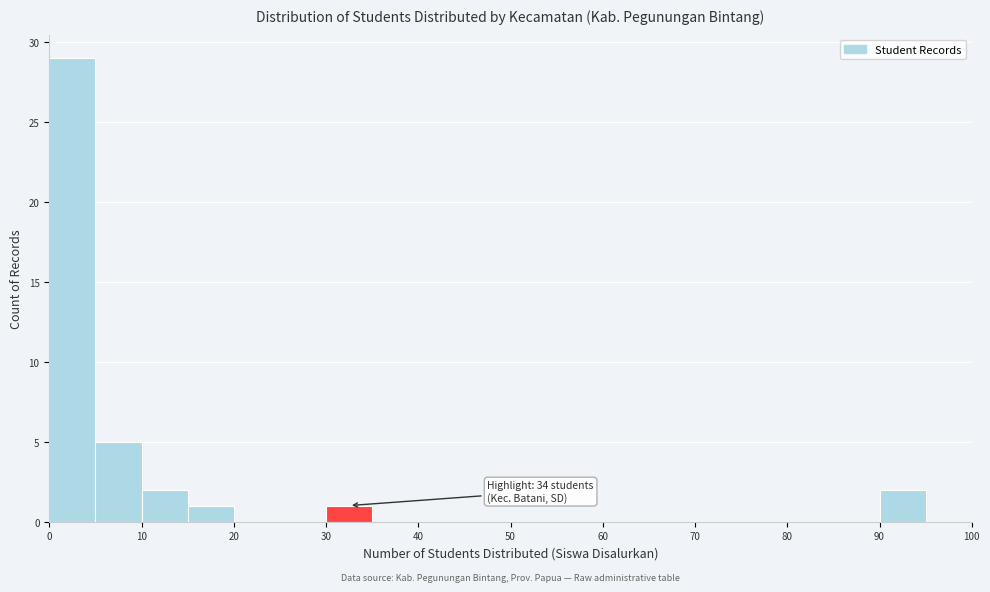

Over which range of the x-axis is the bar tallest?

0 to 5